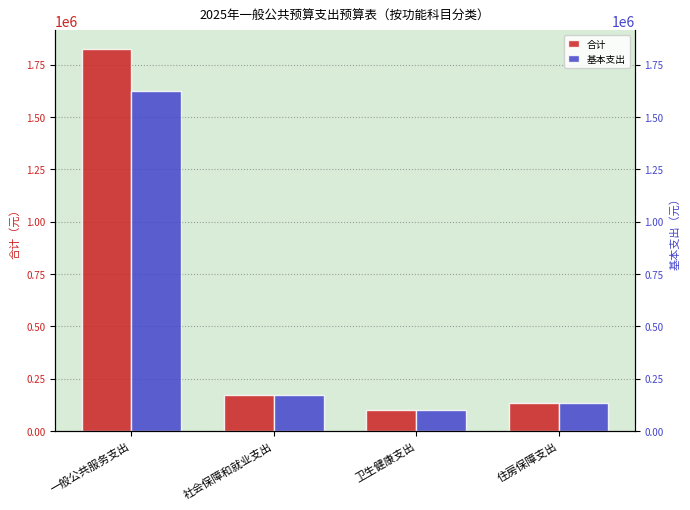

Which series has the largest range (max minus min)?

合计